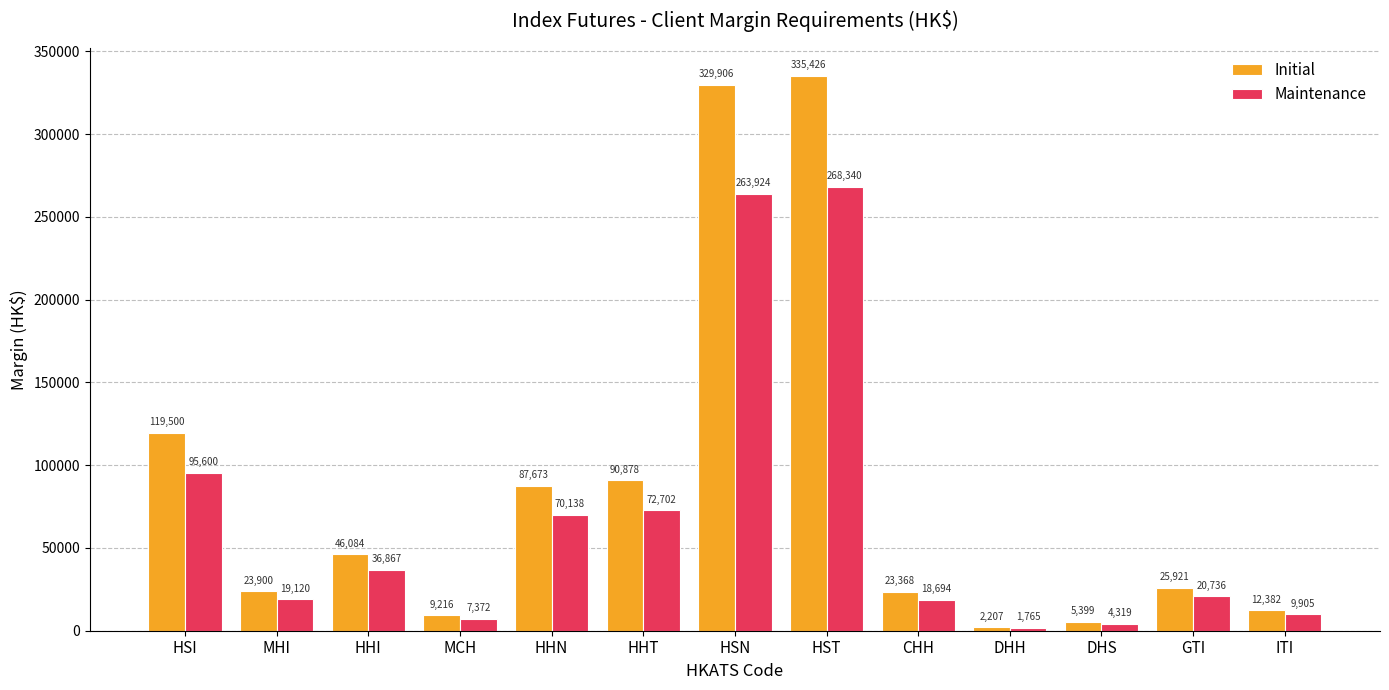

What is the label of the 9th bar from the right?

HHN